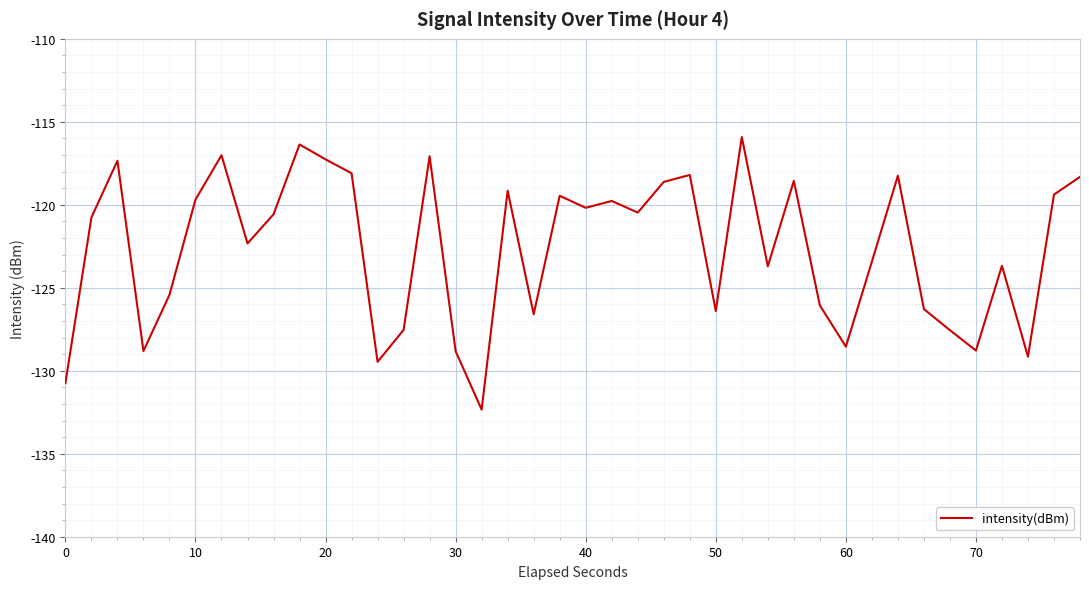

What is the difference between the maximum and minimum values?

16.4